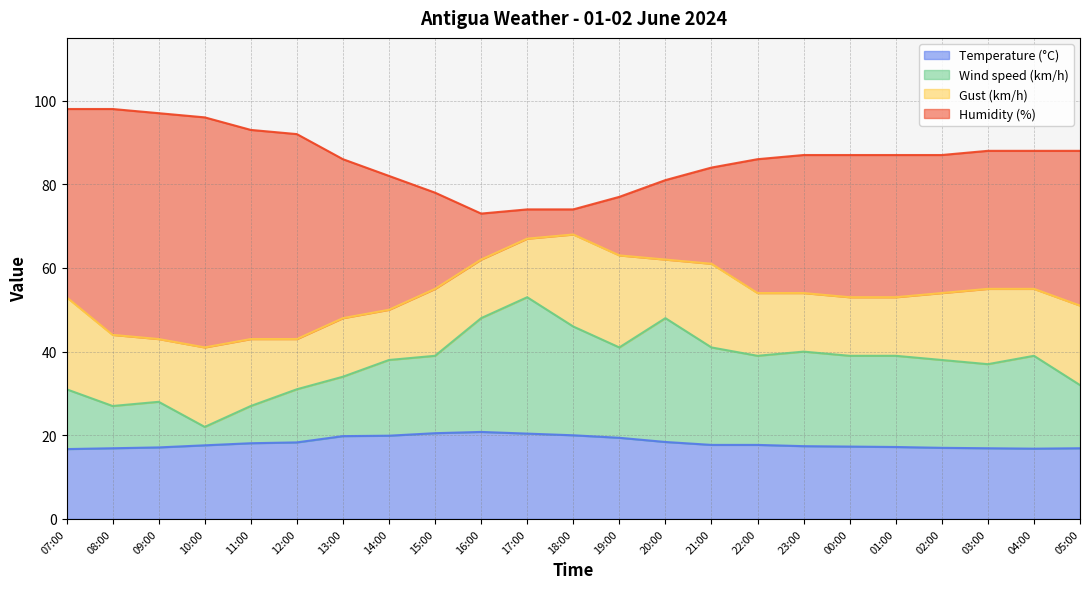

What is the label of the 8th point from the left?

14:00